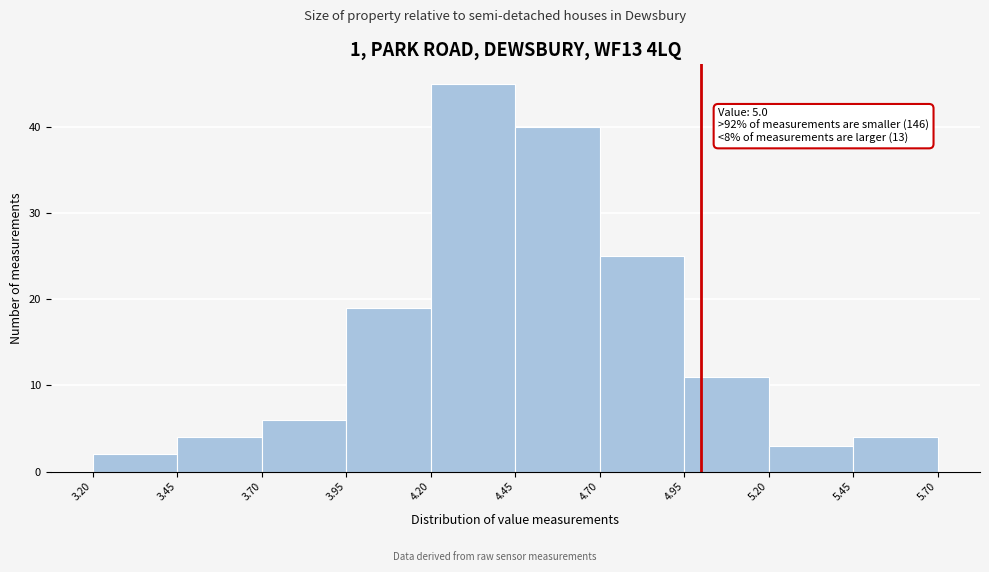

Which range on the x-axis has the tallest bar?

4.20 to 4.45